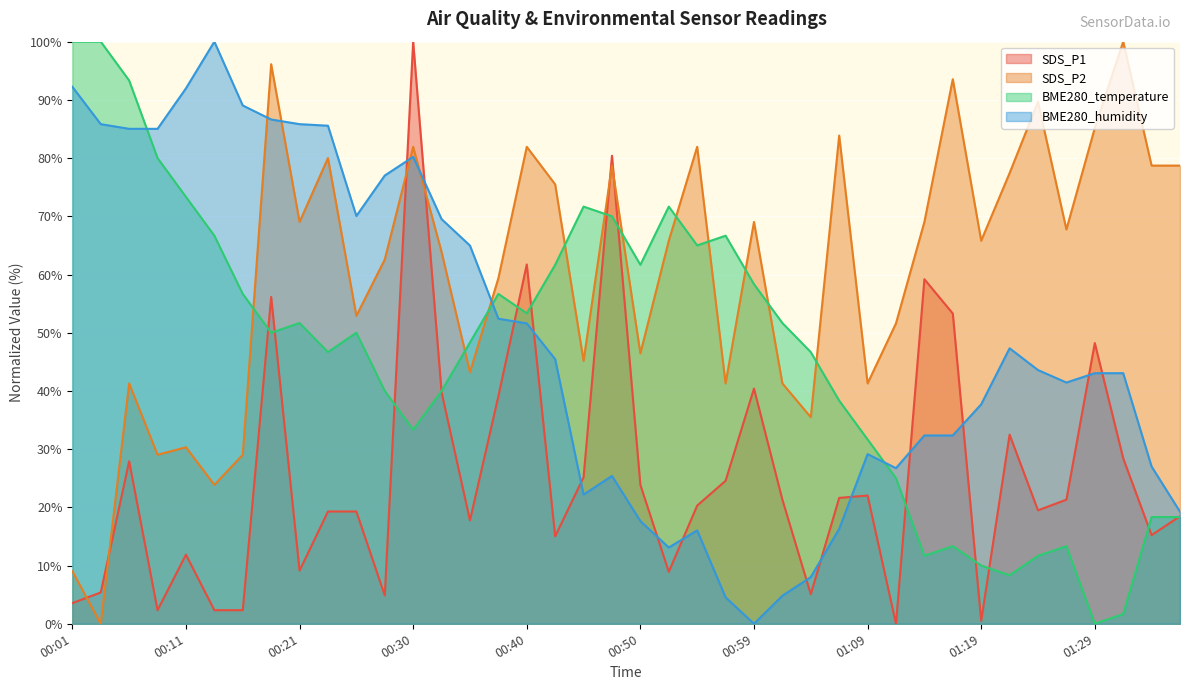

How many series are shown in this chart?

4